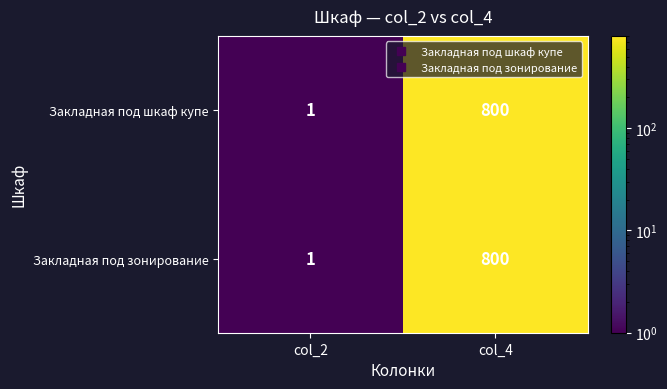

Which label corresponds to the smallest value in the chart?

col_2